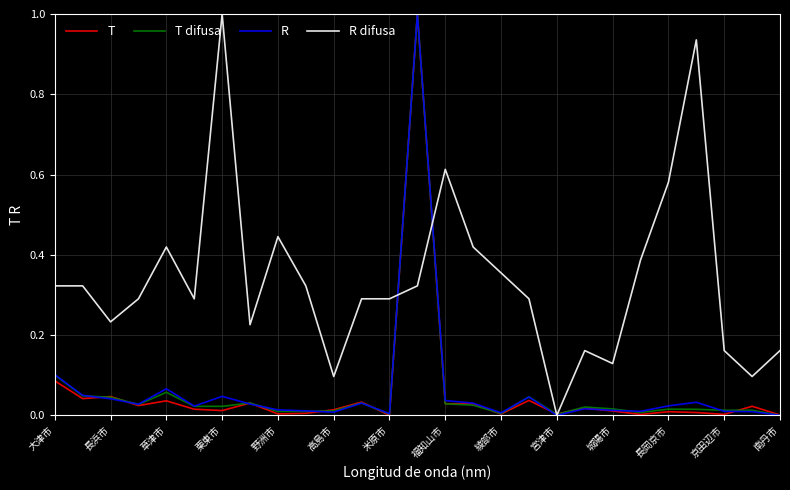

Which series has the largest total across all categories?

R difusa